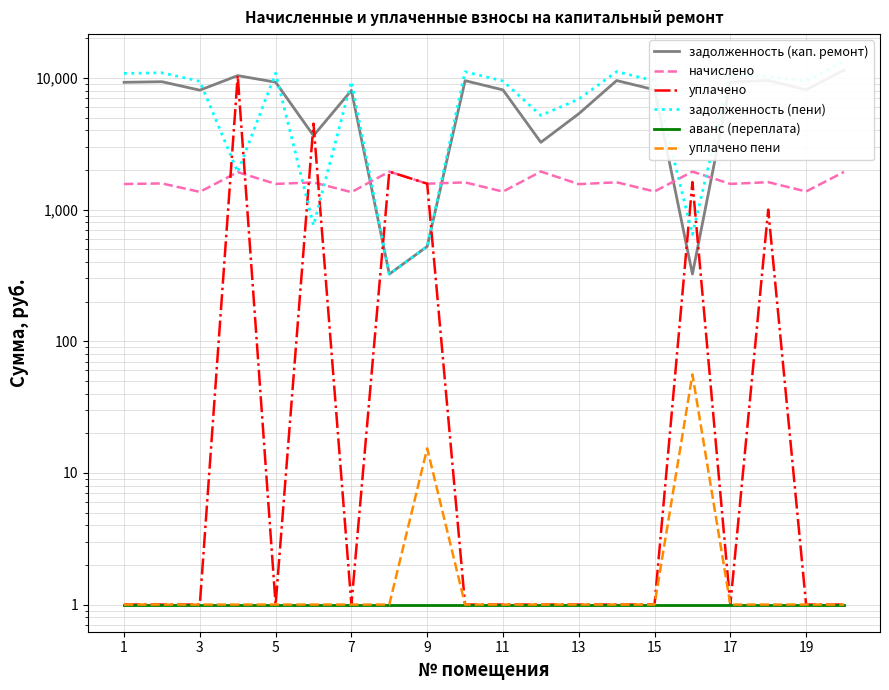

What is the maximum value shown in the chart?

13396.7